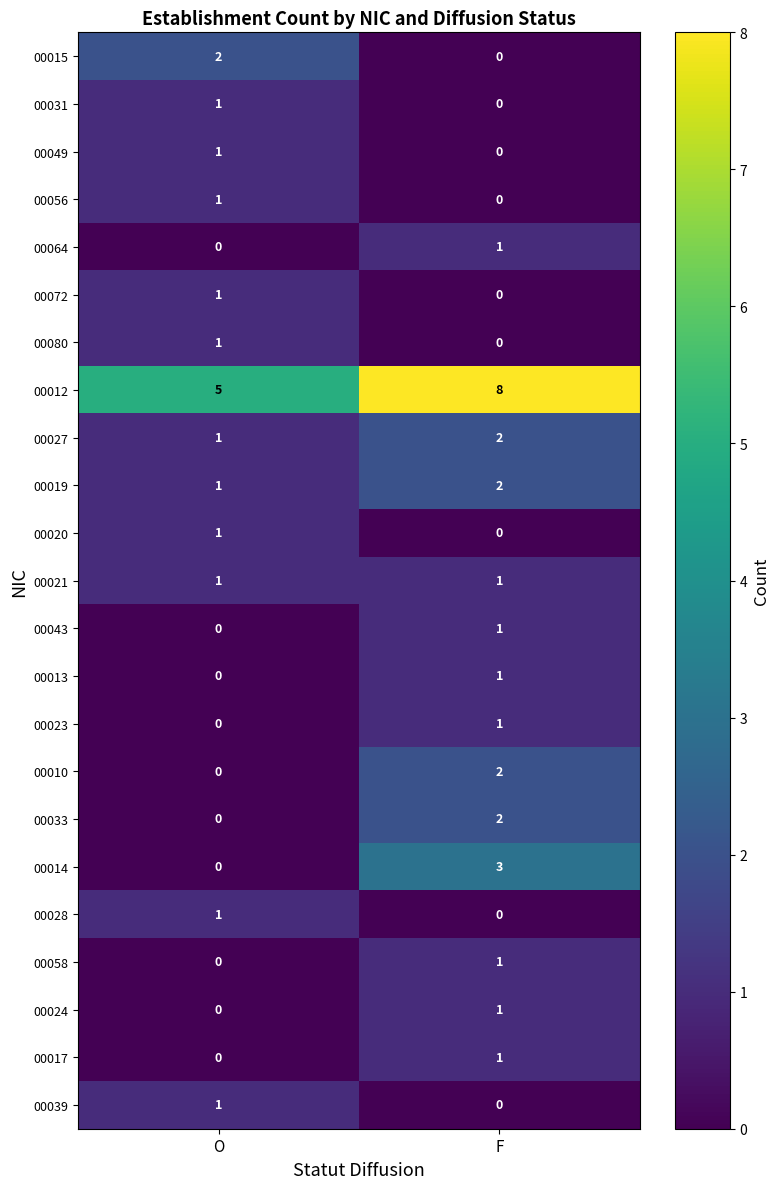

At which category is the sum across all series the highest?

F